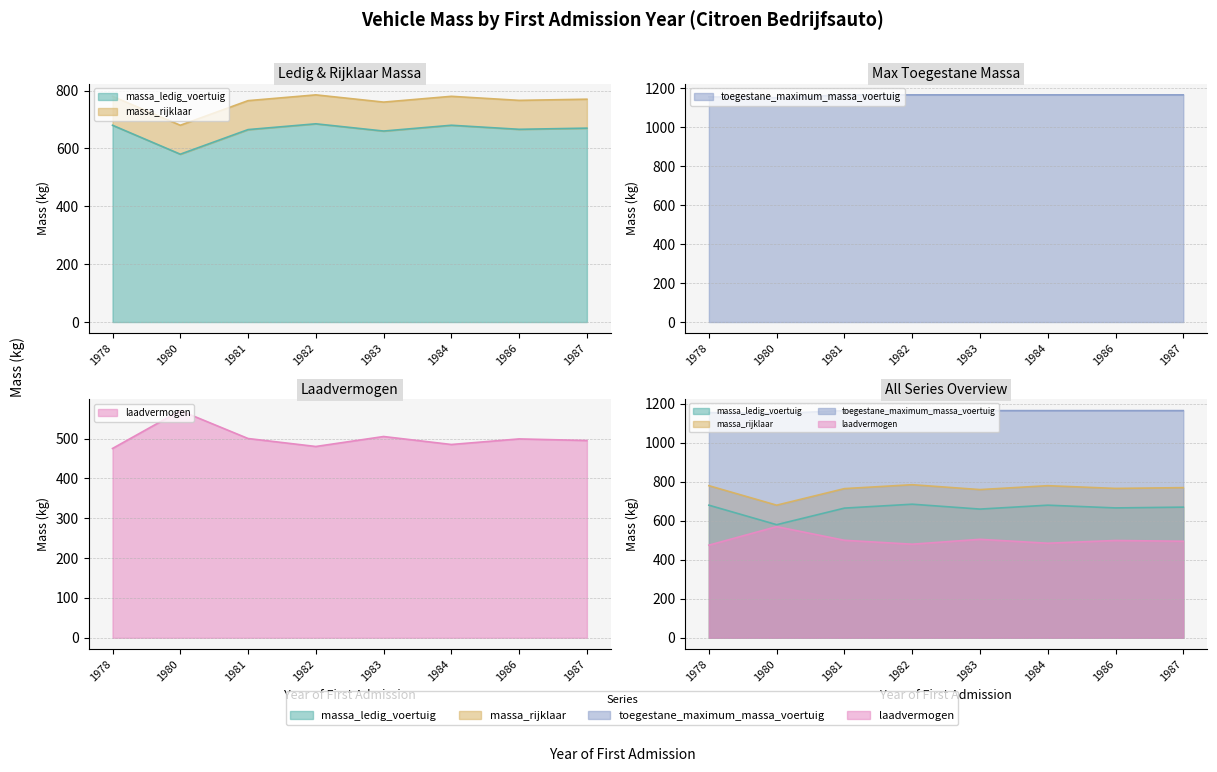

What is the lowest value of the massa_ledig_voertuig series?

580